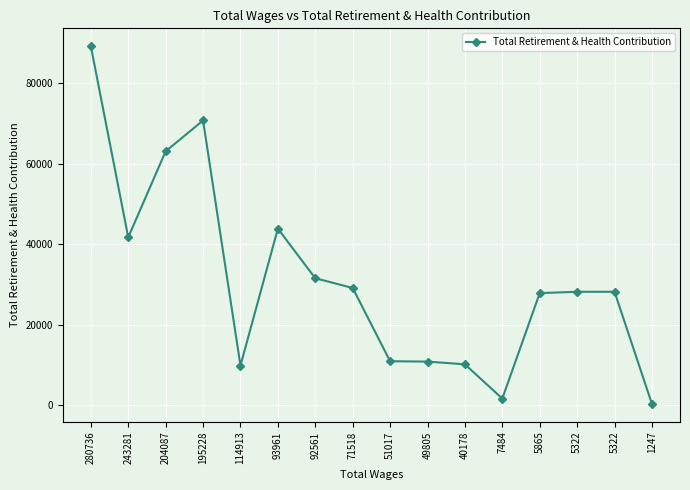

How many points are higher than both their immediate neighbors (excluding endpoints)?

2